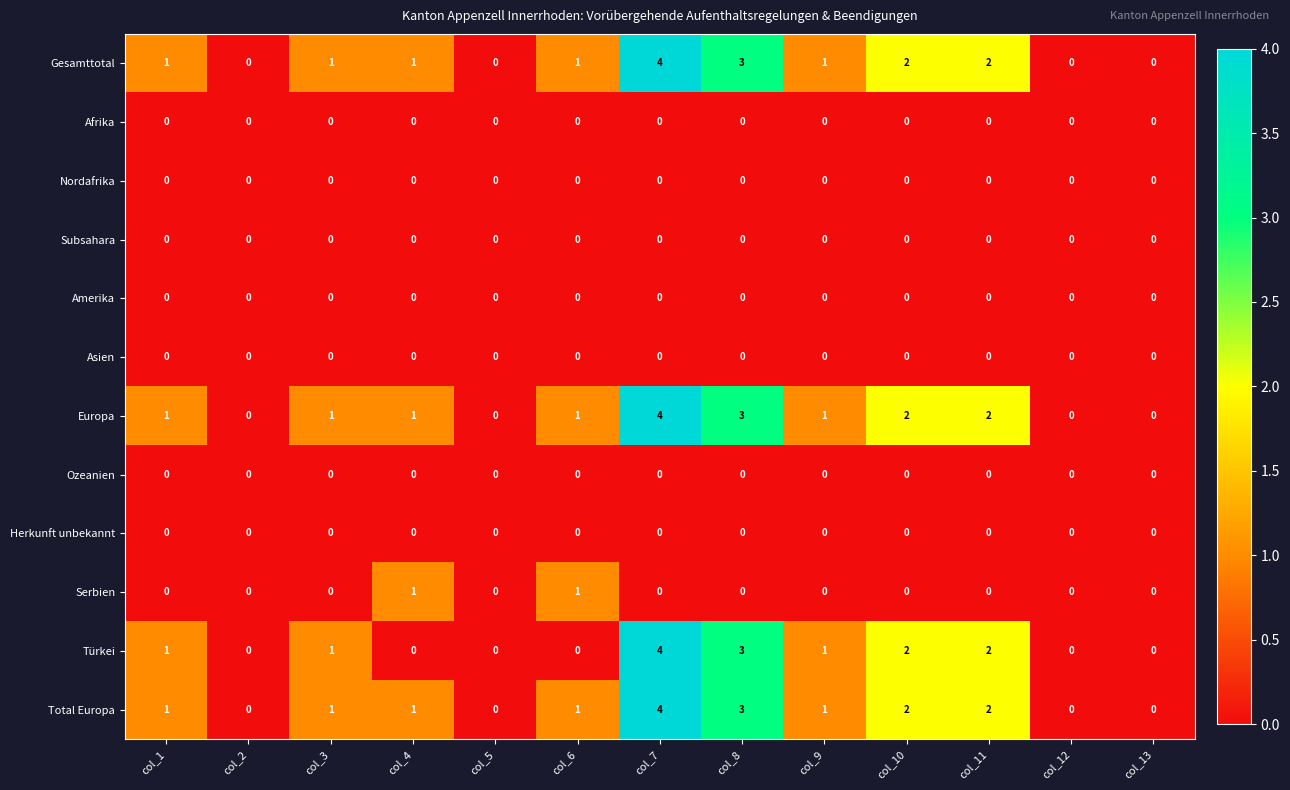

What is the difference between the maximum and second lowest values in the Total Europa series?

4